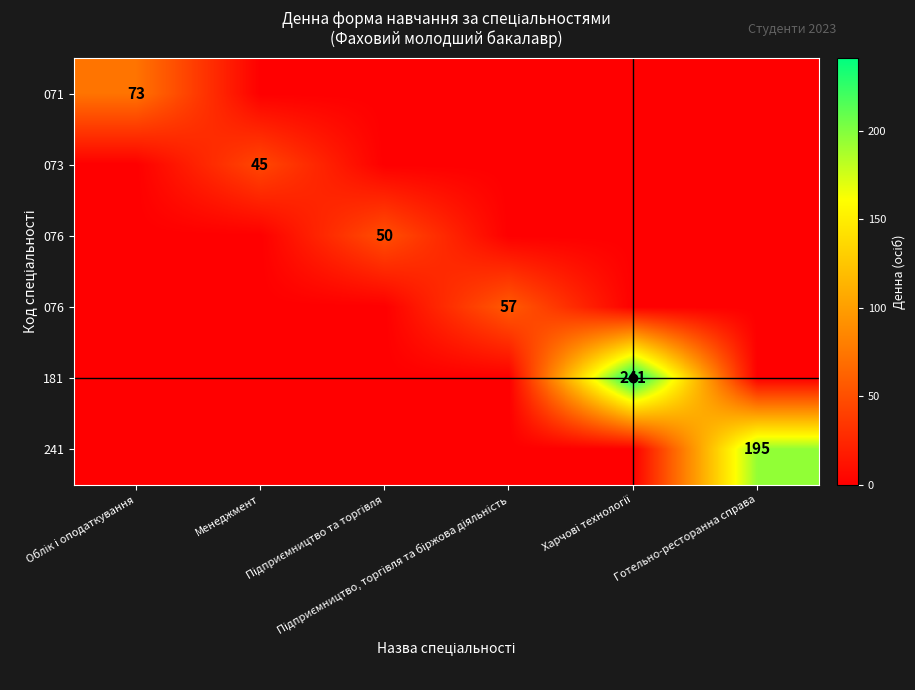

What is the difference between the highest and lowest values at Готельно-ресторанна справа?

195